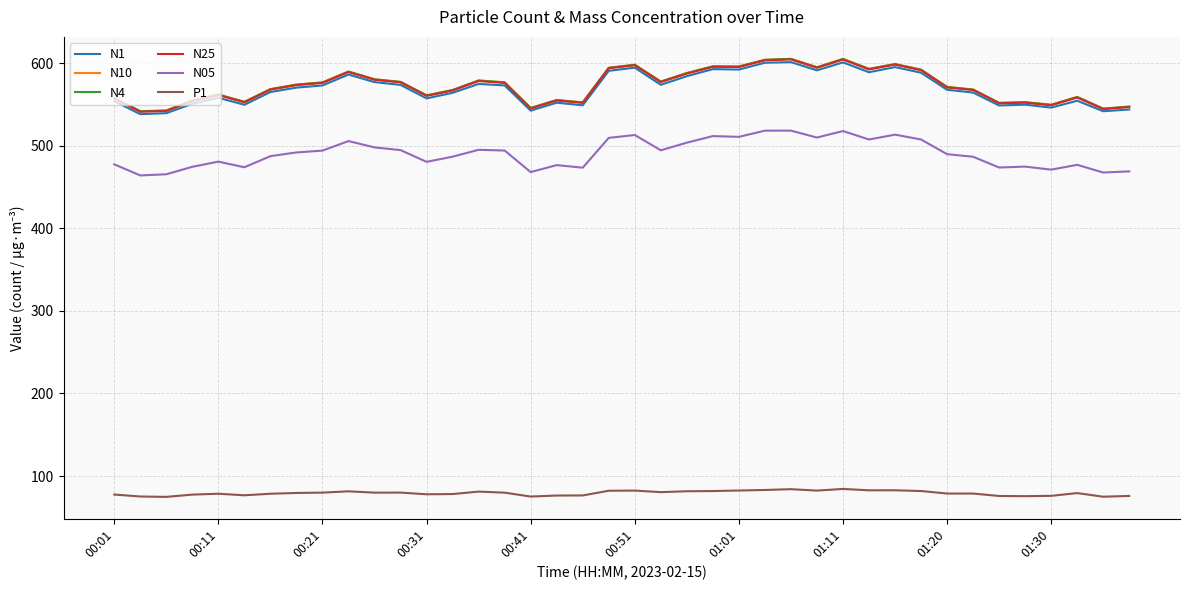

What is the sum of all P1 values?

3169.9